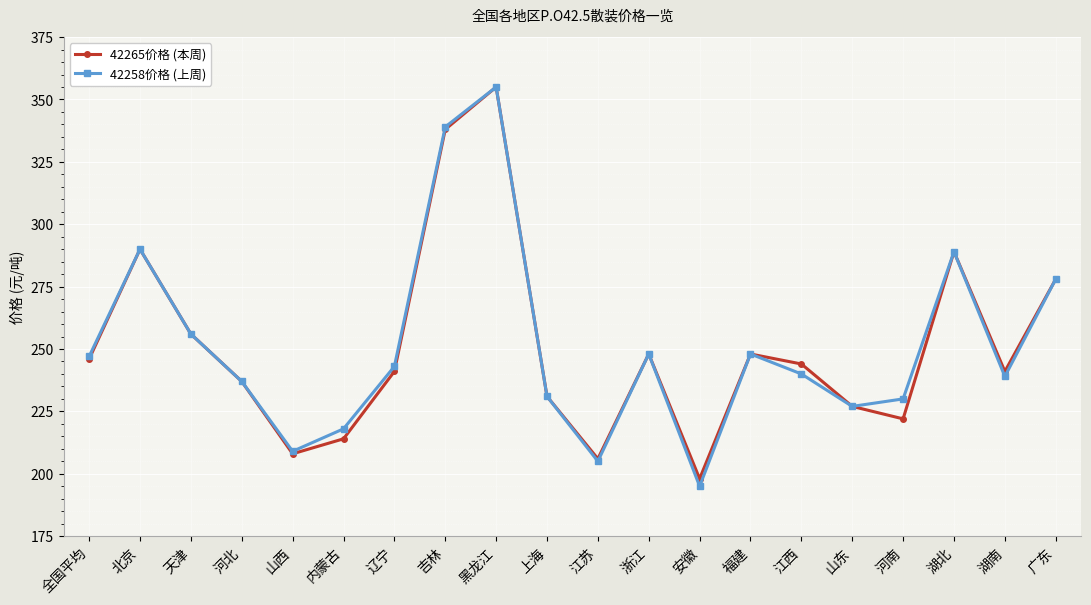

What is the value of the 42265价格 (本周) point at the 19th from the left?

241